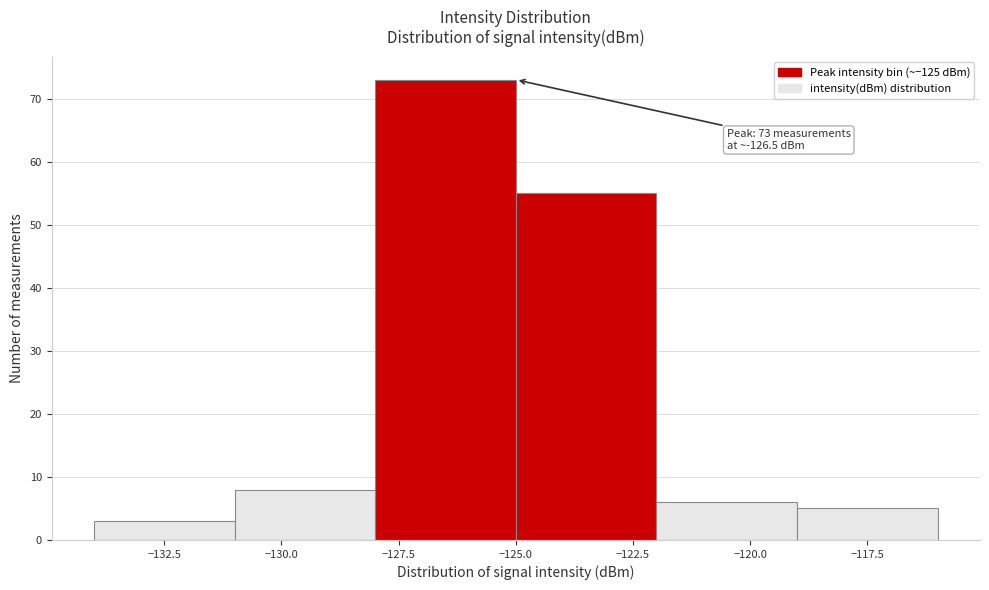

Which range on the x-axis has the tallest bar?

-128 to -125